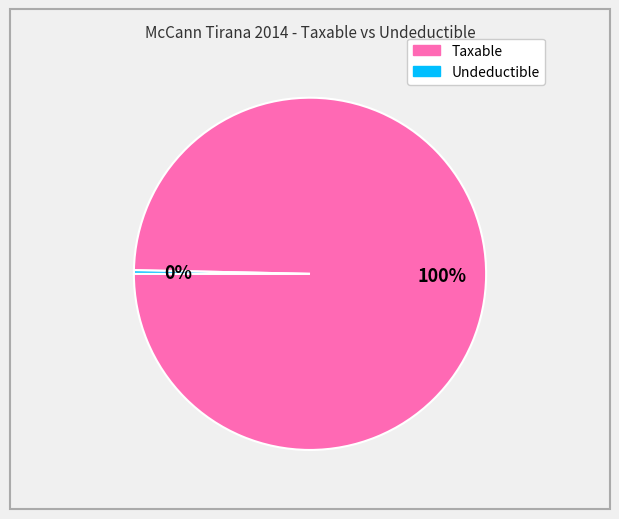

Is it true that Undeductible is 0% of the pie?

True